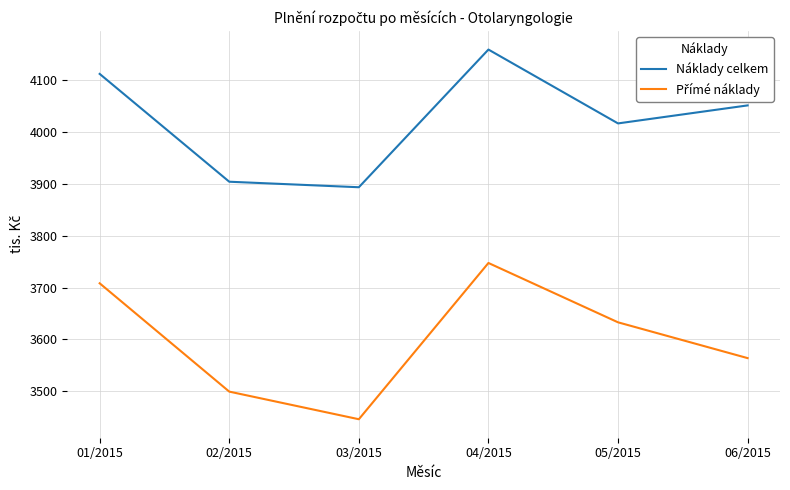

Which series has the largest total across all categories?

Náklady celkem